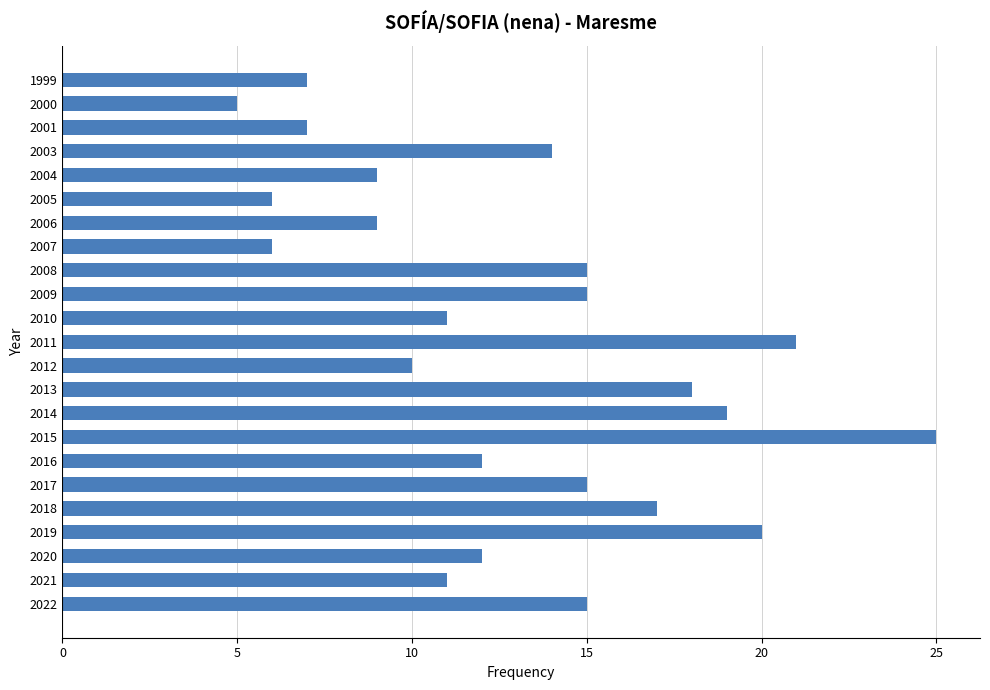

What is the difference between the values at 2020 and 2018?

5